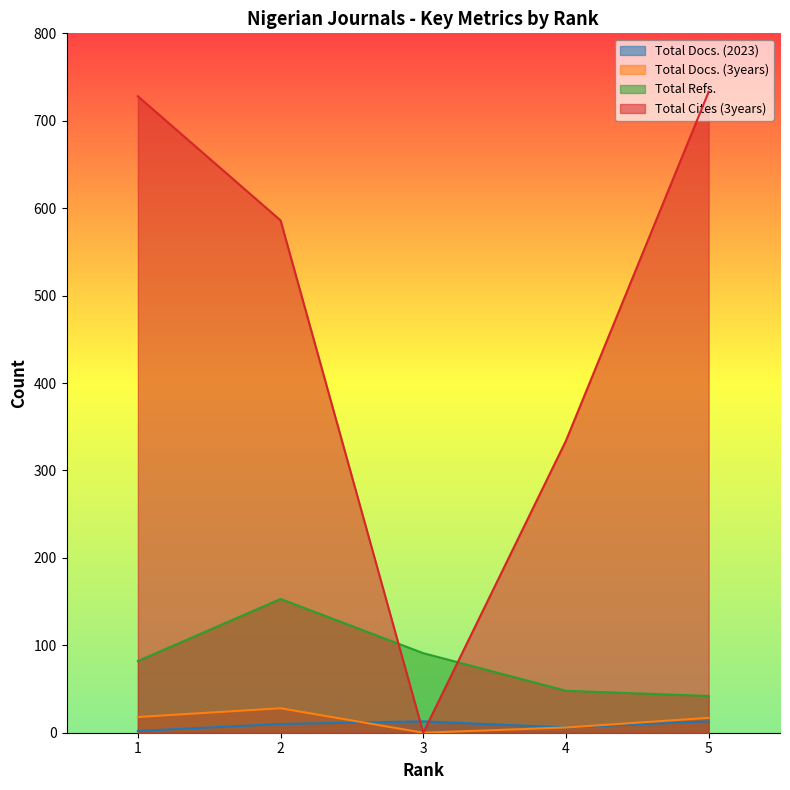

The Total Cites (3years) series shows -258 at 3. True or false?

False